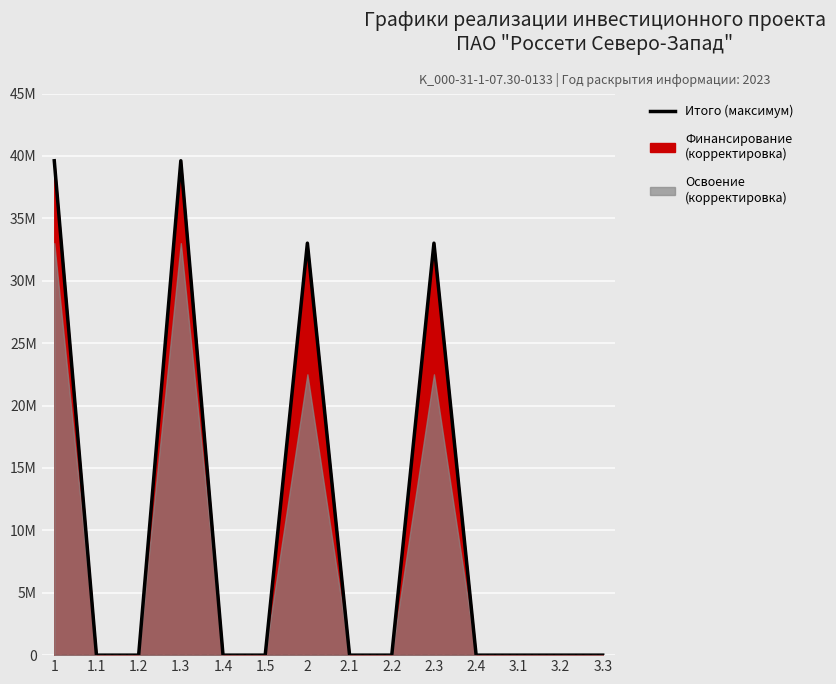

True or false: Итого (максимум) and Финансирование (план) intersect in this chart.

False